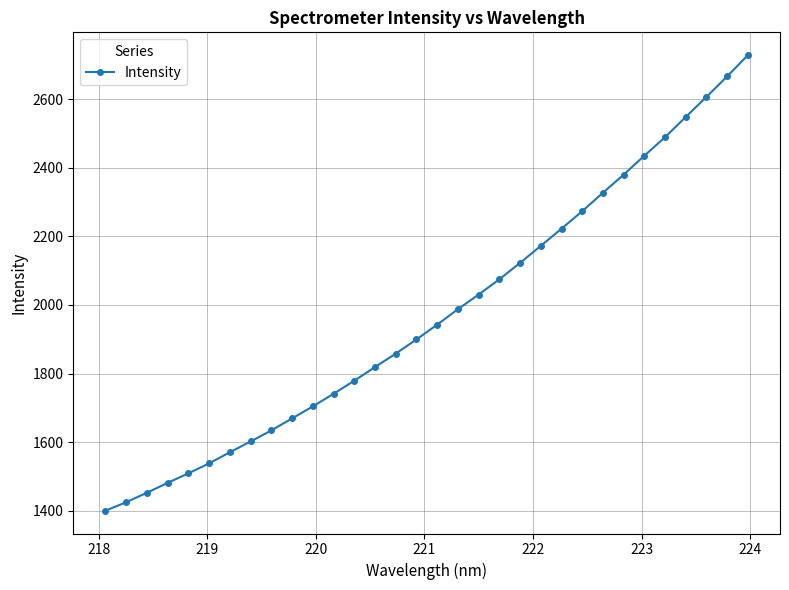

What is the value of the 32nd point from the left?

2728.5